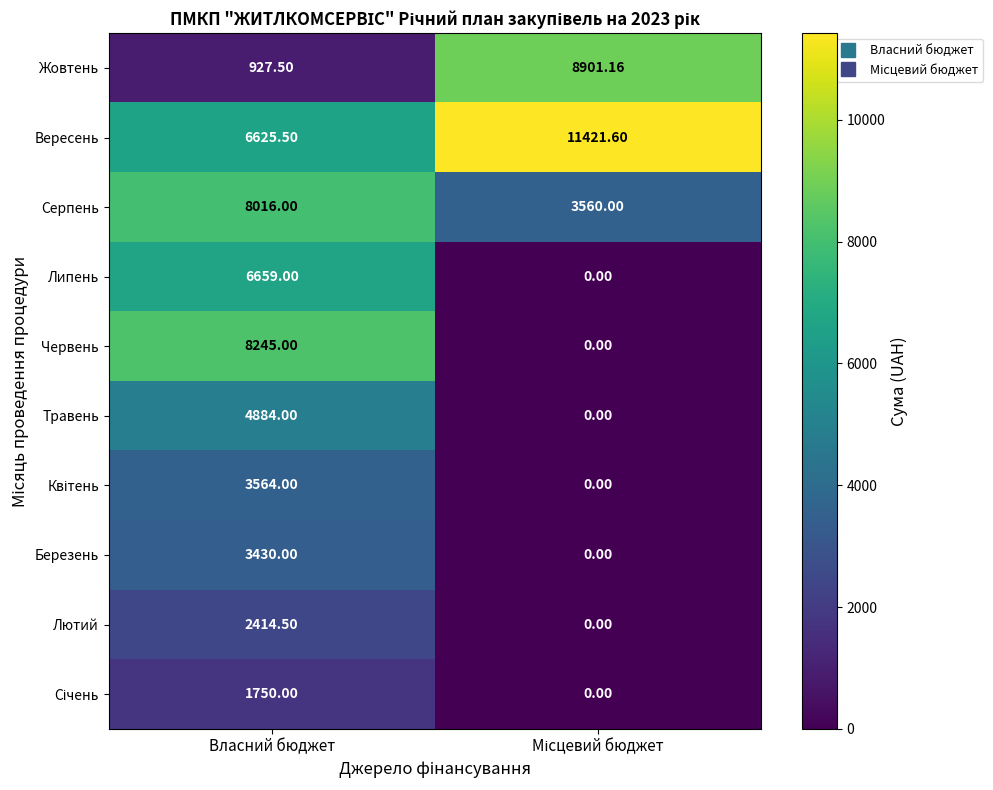

Where does the Лютий series first go above 2414?

Власний бюджет